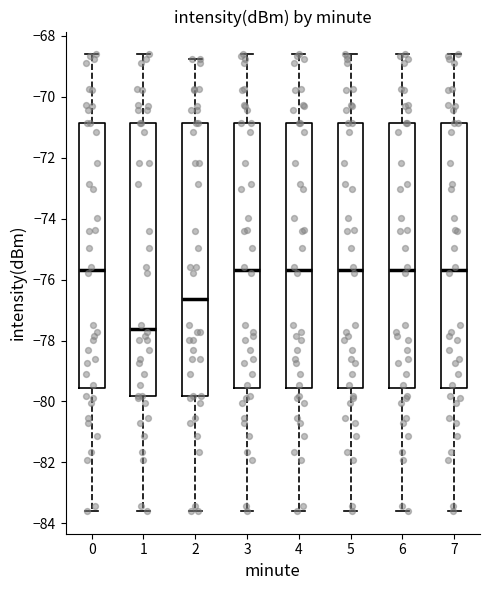

Reading left to right, transcribe this box plot: for each box, give where its median line is, the range the box spans, and where its two whiskers end, as read against the y-axis. The values are not printed on the chart, so give them approximately, as read against the axis.

0: median -75.6, box -79.6 to -70.8, whiskers -83.6 to -68.6
1: median -77.6, box -79.8 to -70.8, whiskers -83.6 to -68.6
2: median -76.6, box -79.8 to -70.8, whiskers -83.6 to -68.8
3: median -75.6, box -79.6 to -70.8, whiskers -83.6 to -68.6
4: median -75.6, box -79.6 to -70.8, whiskers -83.6 to -68.6
5: median -75.6, box -79.6 to -70.8, whiskers -83.6 to -68.6
6: median -75.6, box -79.6 to -70.8, whiskers -83.6 to -68.6
7: median -75.6, box -79.6 to -70.8, whiskers -83.6 to -68.6